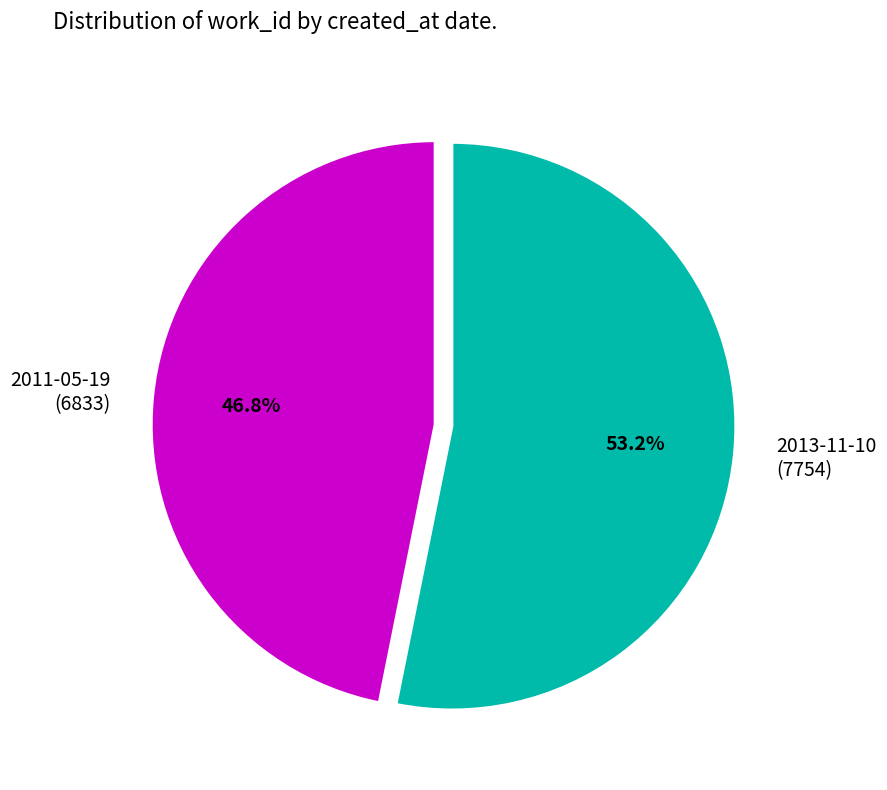

Which slice is the largest?

2013-11-10